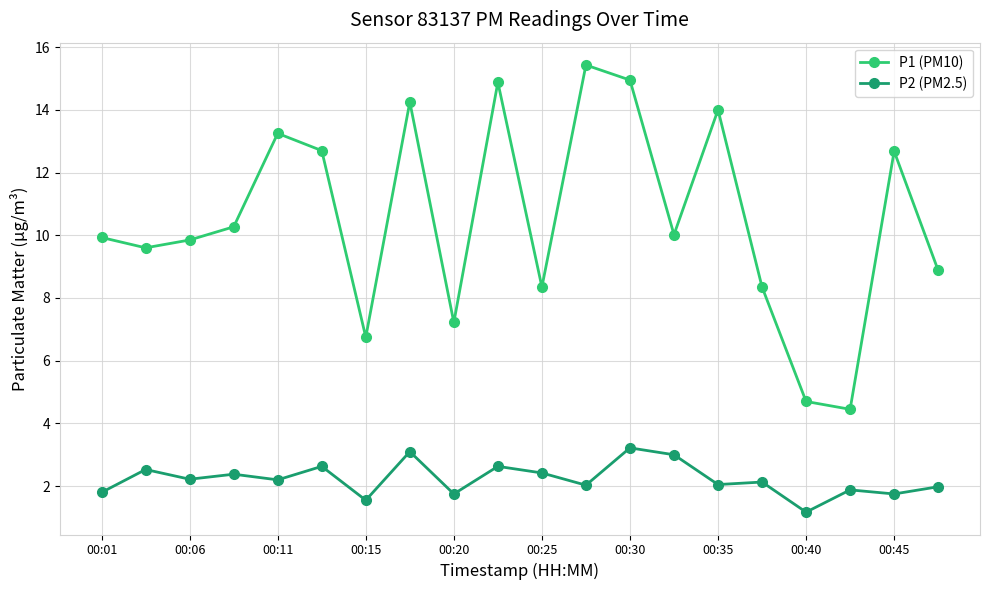

What is the value of the P1 (PM10) point at the 19th from the left?

12.7